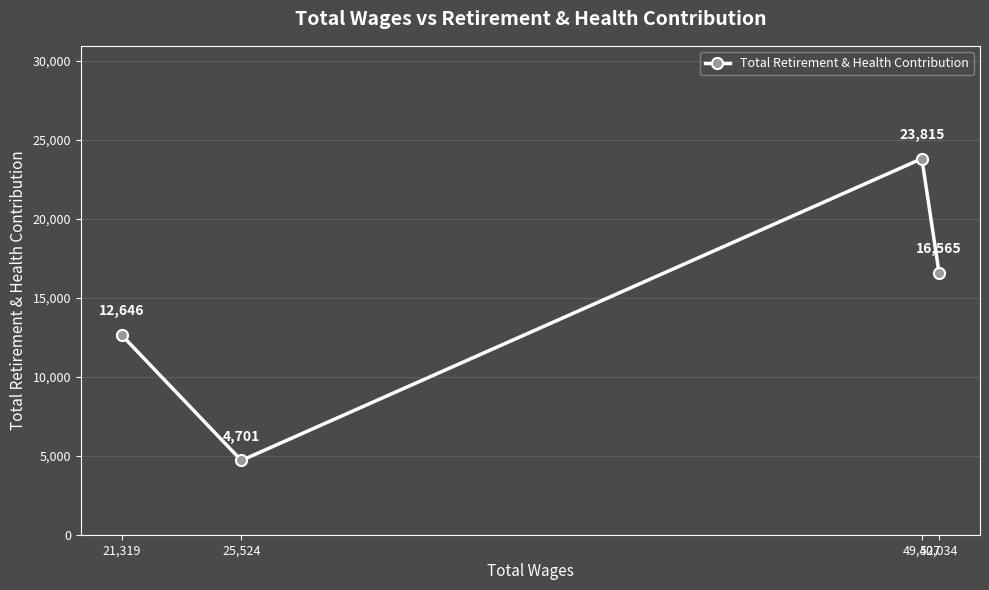

Reading right to left, list all the values displayed in this chart.

50,034=16565	49,427=23815	25,524=4701	21,319=12646